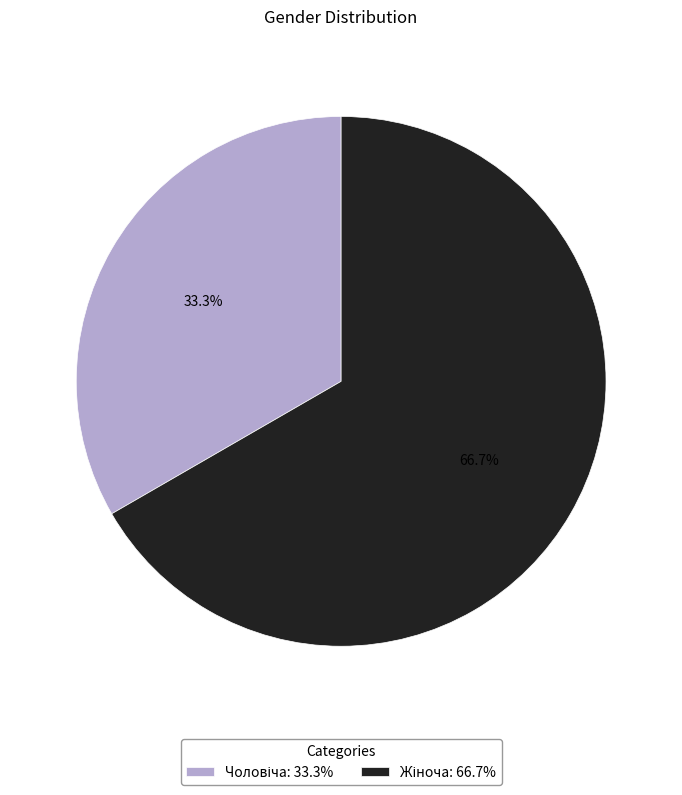

Does any single category account for the majority?

Yes